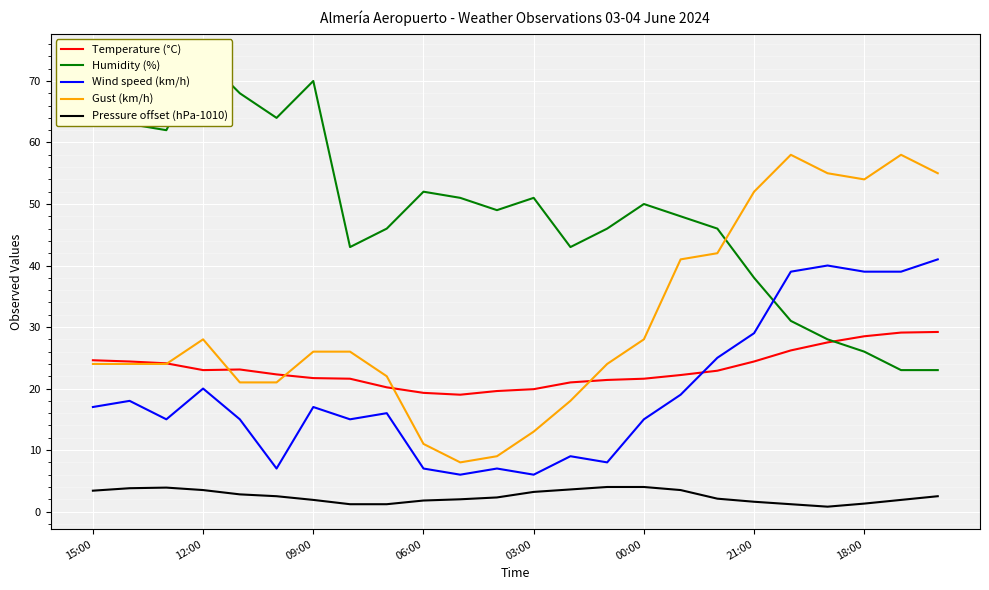

Reading left to right, what are all the values shown in this chart?

Temperature (°C): 24.6	24.4	24.1	23.0	23.1	22.3	21.7	21.6	20.2	19.3	19.0	19.6	19.9	21.0	21.4	21.6	22.2	22.9	24.4	26.2	27.5	28.5	29.1	29.2
Humidity (%): 64.0	63.0	62.0	74.0	68.0	64.0	70.0	43.0	46.0	52.0	51.0	49.0	51.0	43.0	46.0	50.0	48.0	46.0	38.0	31.0	28.0	26.0	23.0	23.0
Wind speed (km/h): 17.0	18.0	15.0	20.0	15.0	7.0	17.0	15.0	16.0	7.0	6.0	7.0	6.0	9.0	8.0	15.0	19.0	25.0	29.0	39.0	40.0	39.0	39.0	41.0
Gust (km/h): 24.0	24.0	24.0	28.0	21.0	21.0	26.0	26.0	22.0	11.0	8.0	9.0	13.0	18.0	24.0	28.0	41.0	42.0	52.0	58.0	55.0	54.0	58.0	55.0
Pressure offset (hPa-1010): 3.4	3.8	3.9	3.5	2.8	2.5	1.9	1.2	1.2	1.8	2.0	2.3	3.2	3.6	4.0	4.0	3.5	2.1	1.6	1.2	0.8	1.3	1.9	2.5